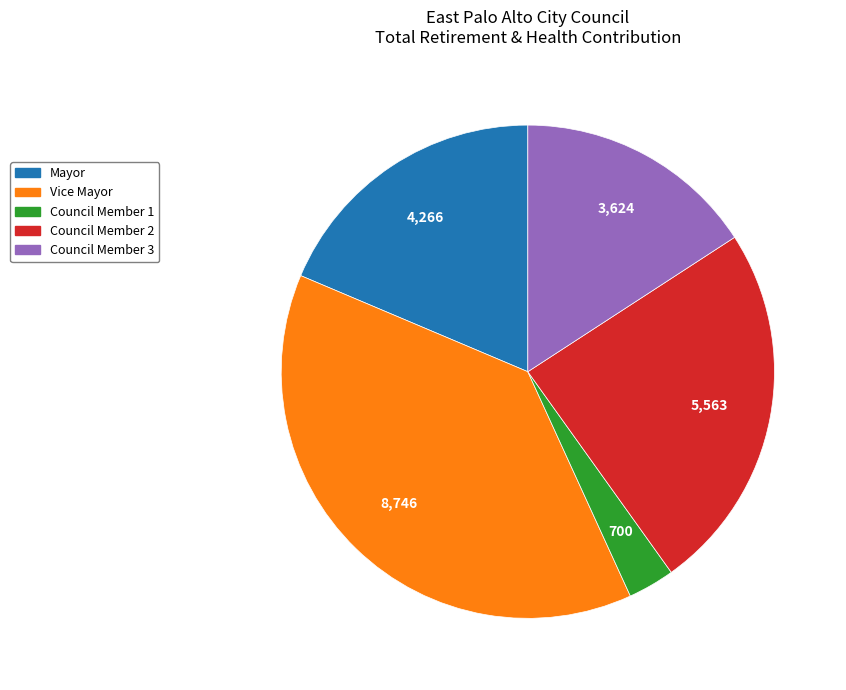

Does any single category account for the majority?

No